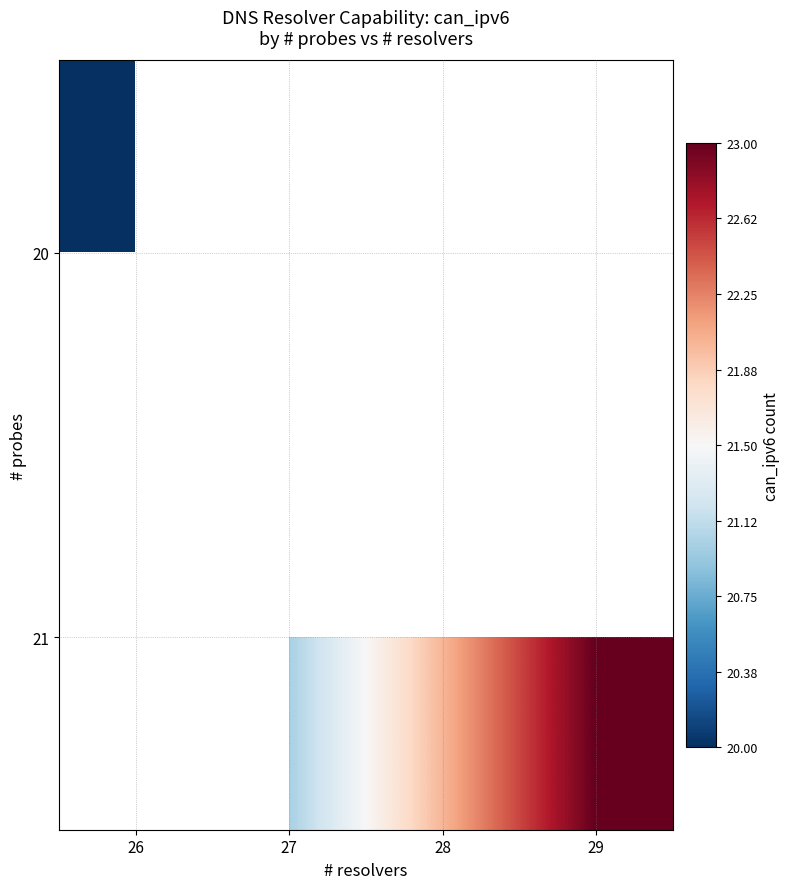

What is the sum of the 21 values at 29 and 27?

44.0